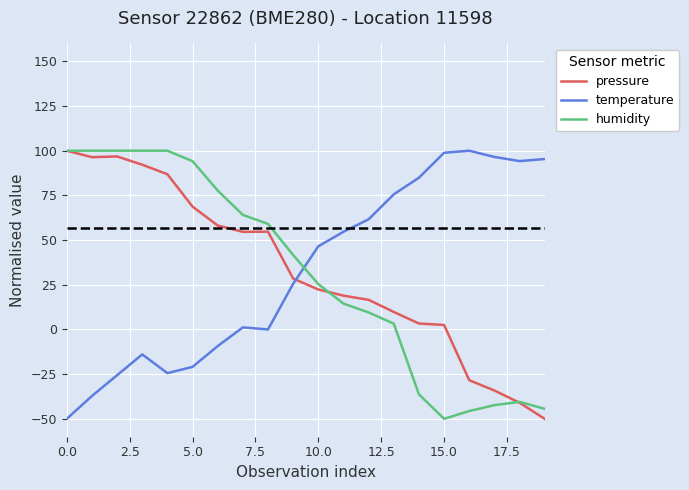

What is the minimum value for humidity?

-50.0